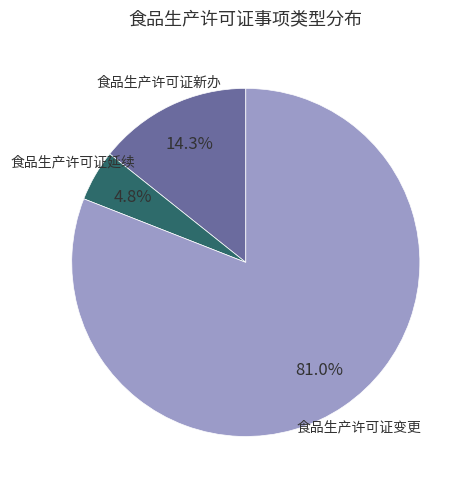

Is there any slice that represents more than half of the pie?

Yes